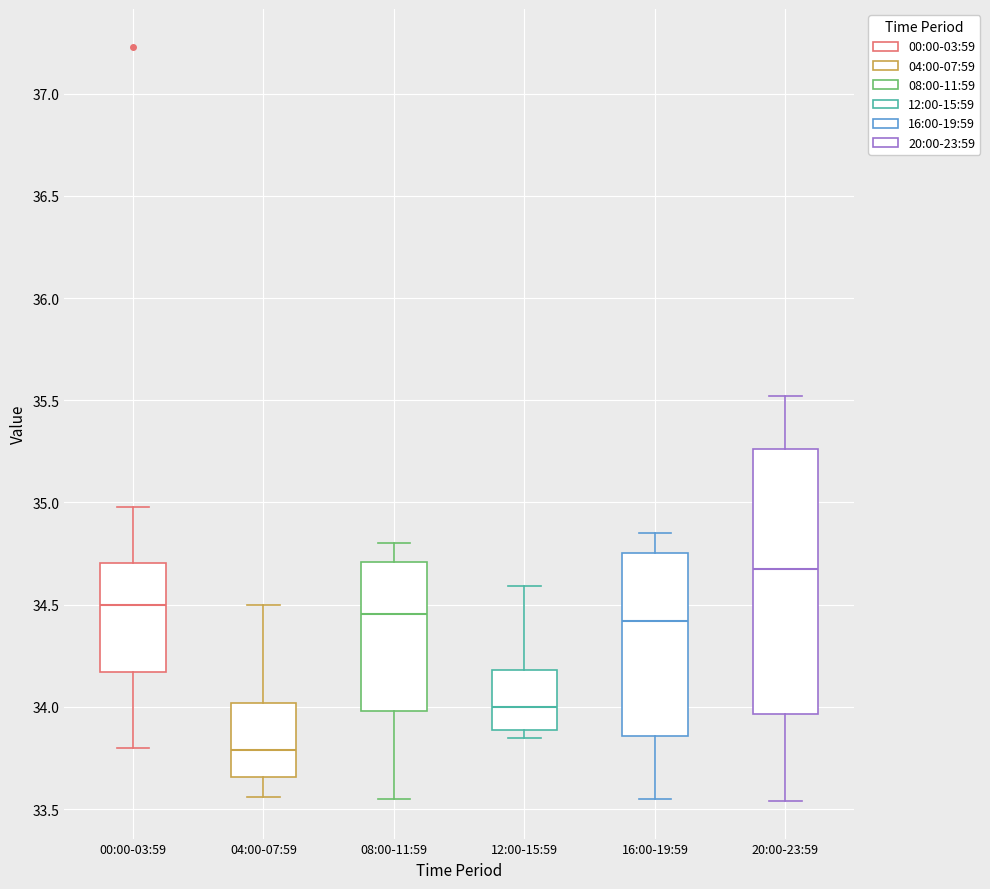

Reading left to right, transcribe this box plot: for each box, give where its median line is, the range the box spans, and where its two whiskers end, as read against the y-axis. The values are not printed on the chart, so give them approximately, as read against the axis.

00:00-03:59: median 34.50, box 34.15 to 34.70, whiskers 33.80 to 35.00
04:00-07:59: median 33.80, box 33.65 to 34.00, whiskers 33.55 to 34.50
08:00-11:59: median 34.45, box 34.00 to 34.70, whiskers 33.55 to 34.80
12:00-15:59: median 34.00, box 33.90 to 34.20, whiskers 33.85 to 34.60
16:00-19:59: median 34.40, box 33.85 to 34.75, whiskers 33.55 to 34.85
20:00-23:59: median 34.70, box 33.95 to 35.25, whiskers 33.55 to 35.50